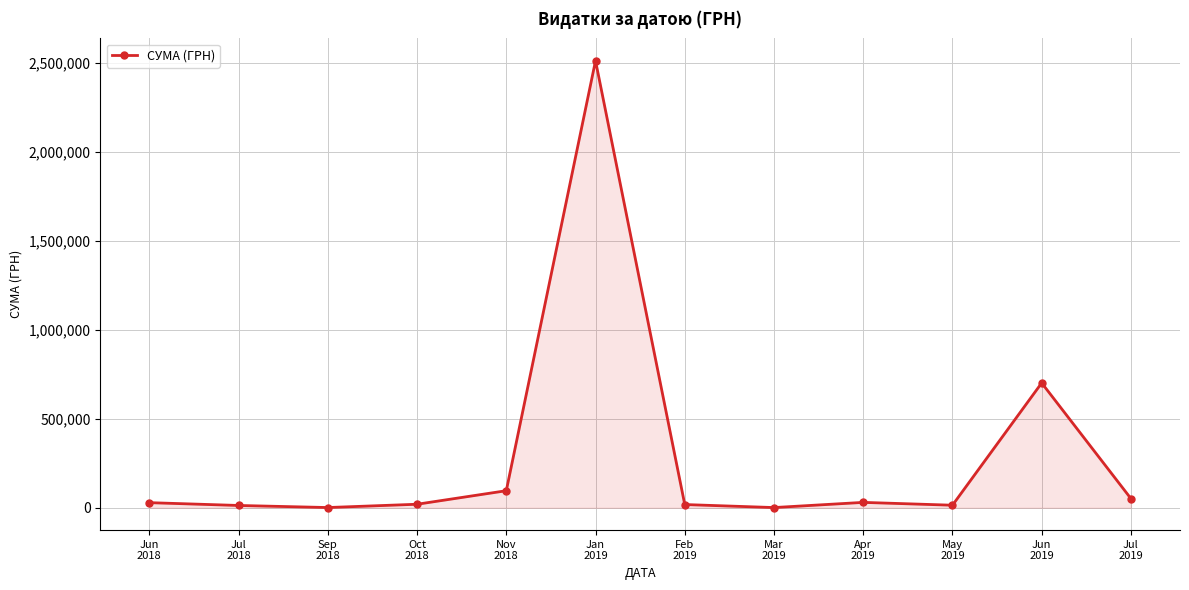

What is the sum of all values?

3485383.0